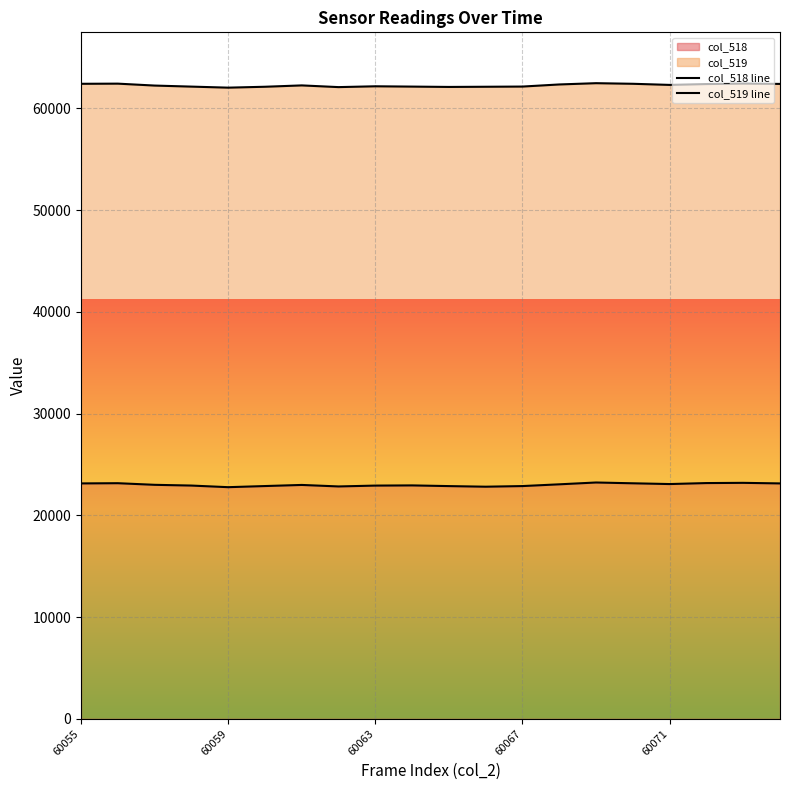

Reading right to left, transcribe all the data shown in this chart.

col_518 line: 23141	23197	23175	23078	23153	23231	23052	22880	22818	22877	22945	22927	22843	22991	22882	22771	22930	23003	23162	23141
col_519 line: 62413	62448	62399	62316	62426	62485	62360	62153	62134	62116	62149	62180	62099	62267	62134	62046	62148	62251	62440	62425